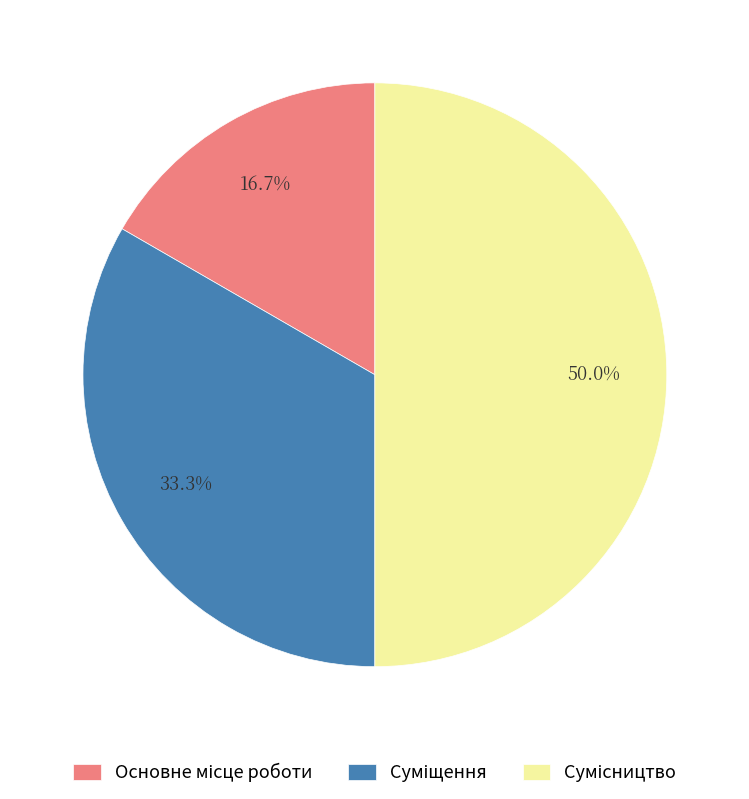

Count the number of slices in the pie.

3